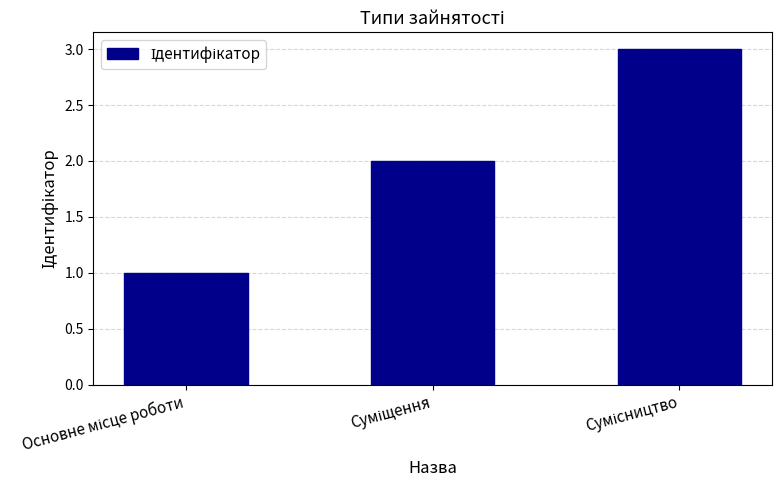

What is the sum of all values?

6